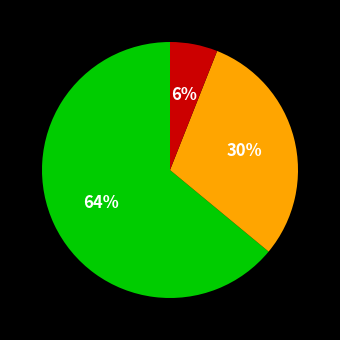

To the nearest percent, what is the difference between the largest and smallest slice percentages?

58%